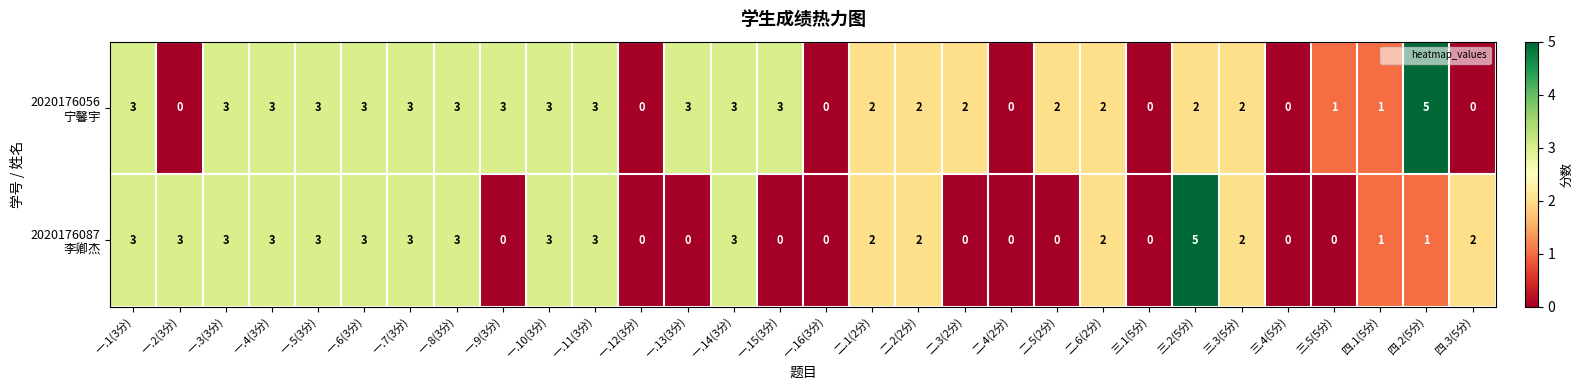

What is the total value across all series at 二.2(2分)?

4